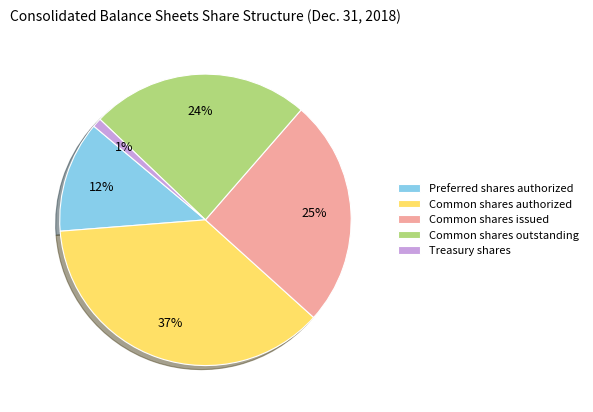

True or false: Preferred shares authorized accounts for 12% of the total.

True